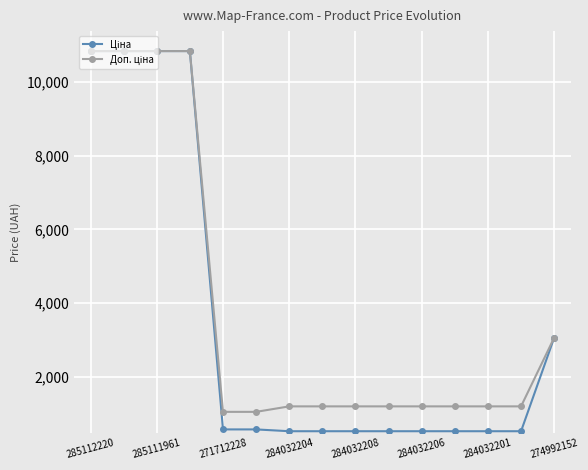

What is the greatest value displayed?

10840.1